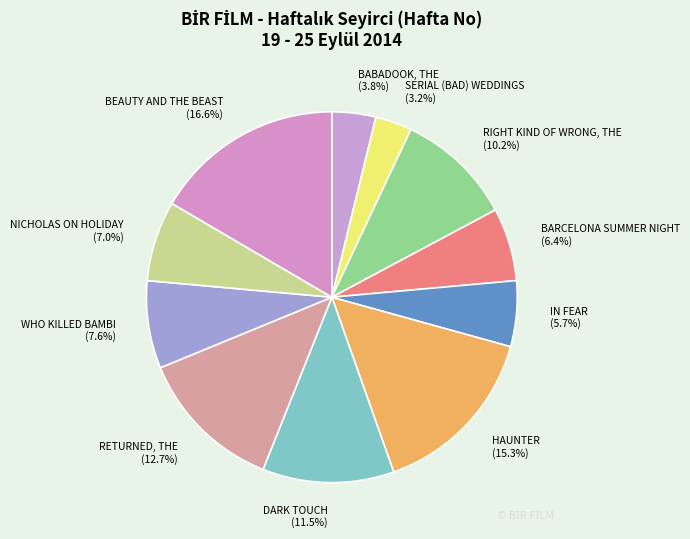

Does any single category account for the majority?

No